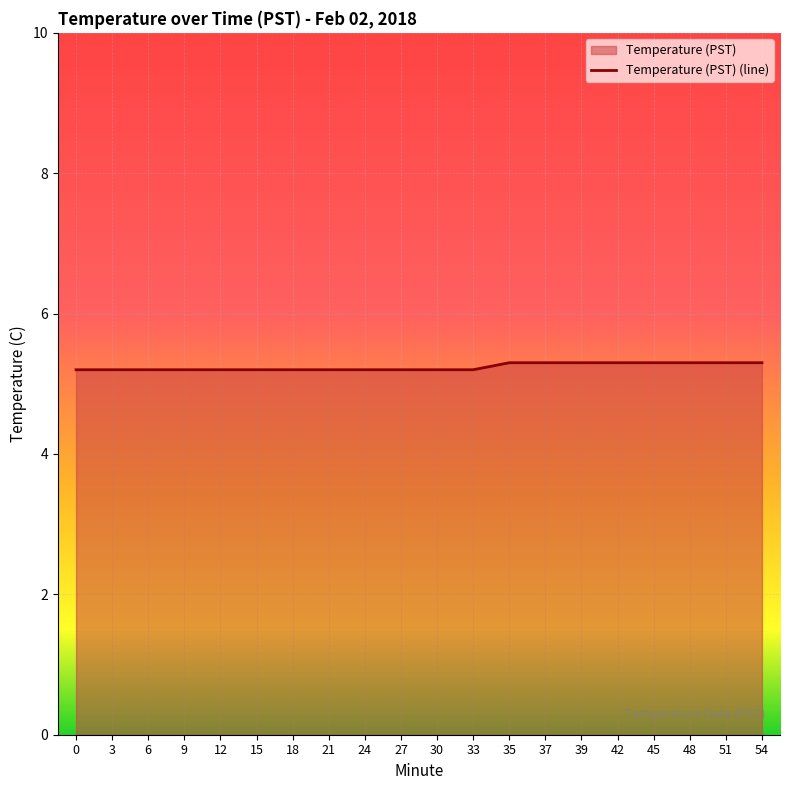

What is the maximum value shown in the chart?

5.3